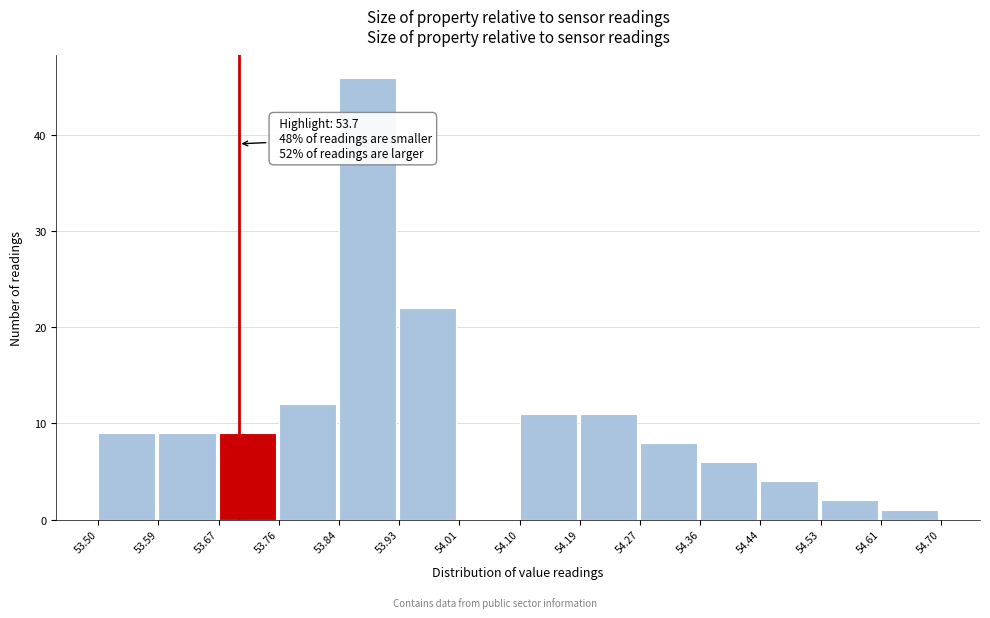

Over which range of the x-axis is the bar tallest?

53.84 to 53.93